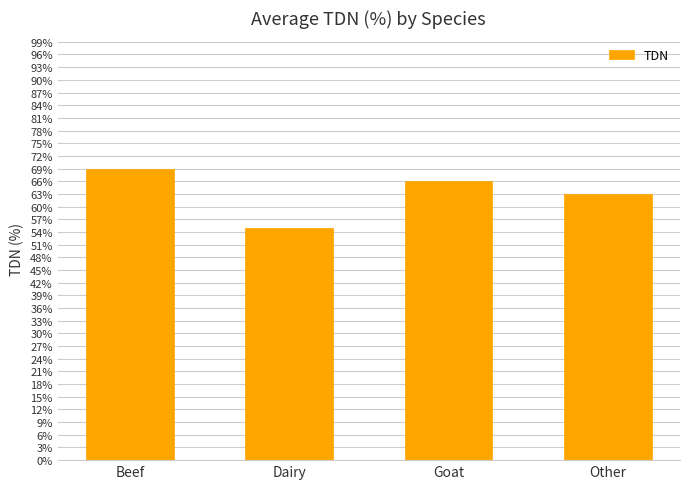

Reading left to right, transcribe all the data shown in this chart.

Beef=69.0	Dairy=55.0	Goat=66.0	Other=62.9